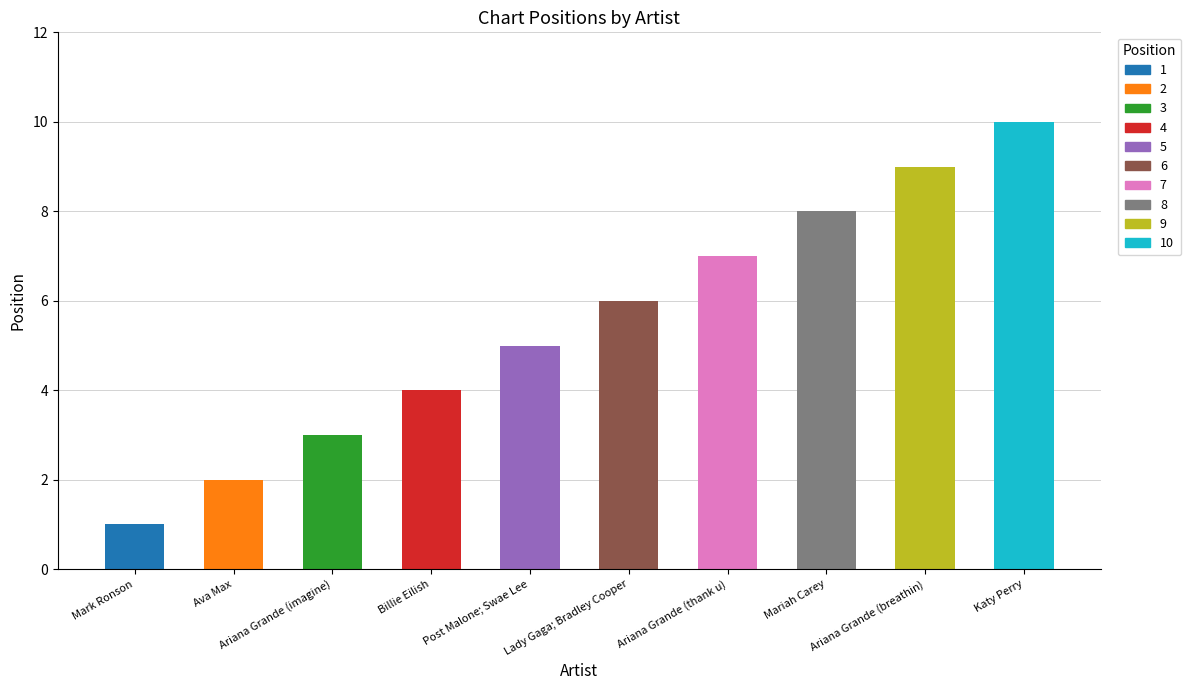

What is the smallest value displayed?

1